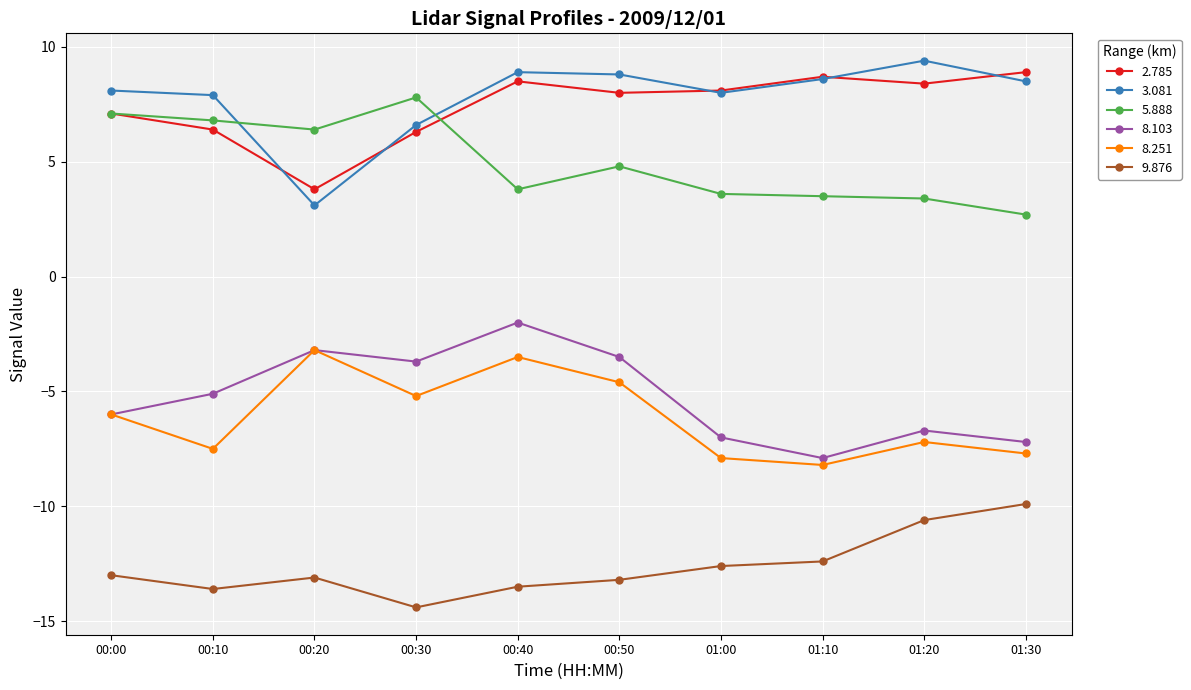

Is the value of 5.888 at 00:30 greater than the value of 2.785 at 00:20?

Yes